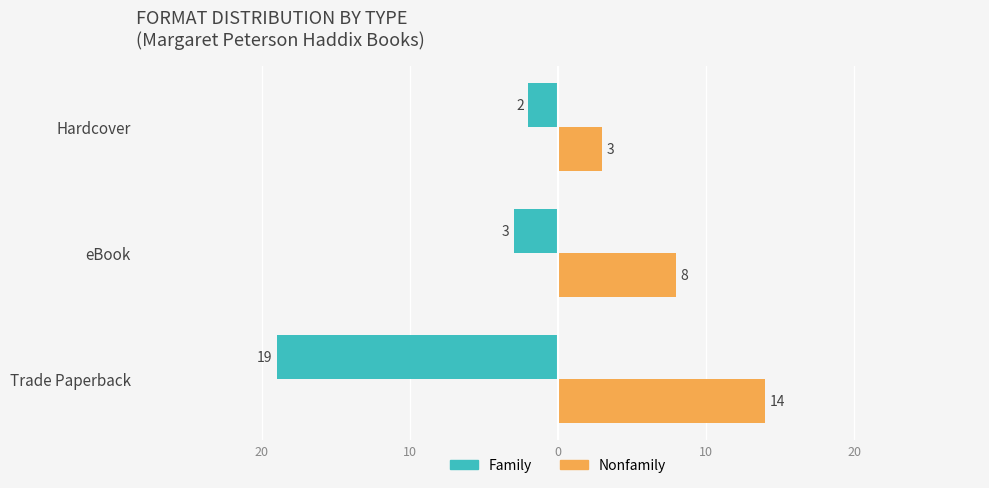

Count the Nonfamily values in the range 3 to 14.

3